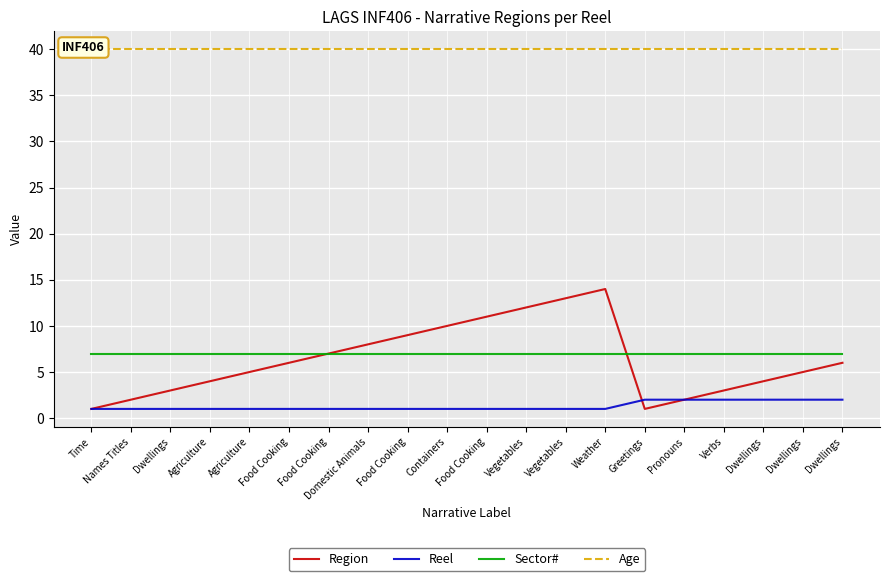

Which category has the lowest value in the Sector# series?

Time